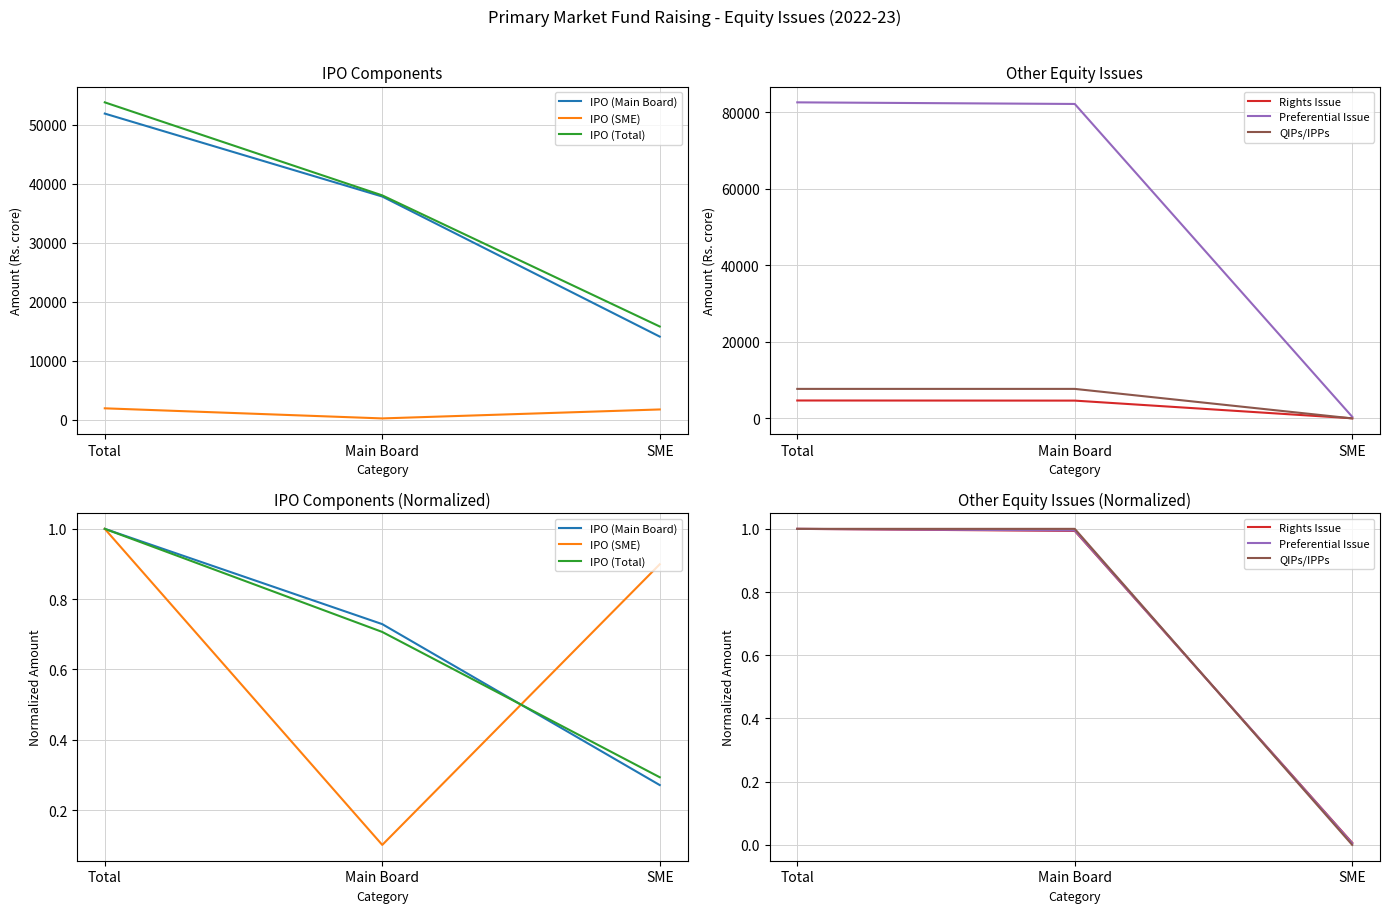

Reading right to left, transcribe all the data shown in this chart.

IPO (Main Board): SME=0.3	Main Board=0.7	Total=1.0
IPO (SME): SME=0.9	Main Board=0.1	Total=1.0
IPO (Total): SME=0.3	Main Board=0.7	Total=1.0
Rights Issue: SME=0.0	Main Board=1.0	Total=1.0
Preferential Issue: SME=0.0	Main Board=1.0	Total=1.0
QIPs/IPPs: SME=0.0	Main Board=1.0	Total=1.0